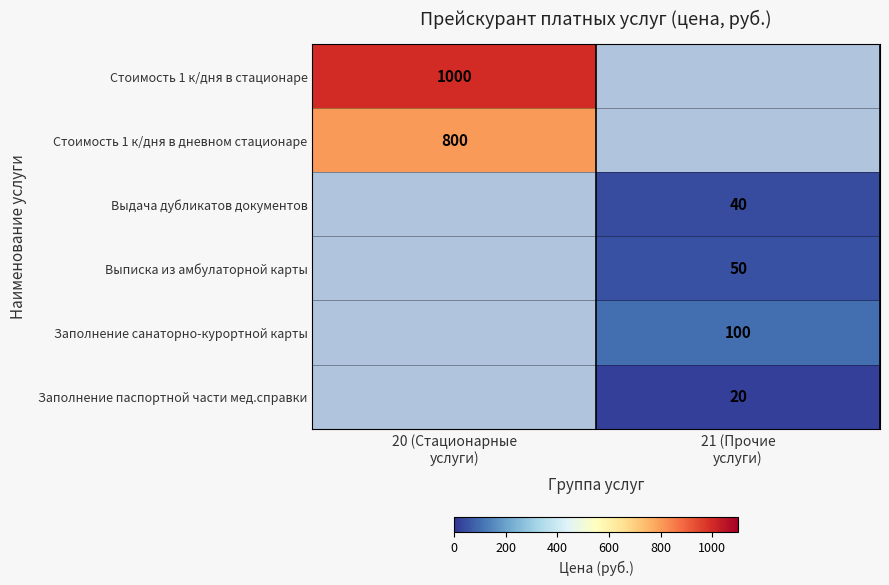

What value does the Заполнение санаторно-курортной карты series have at 21 (Прочие услуги)?

100.0